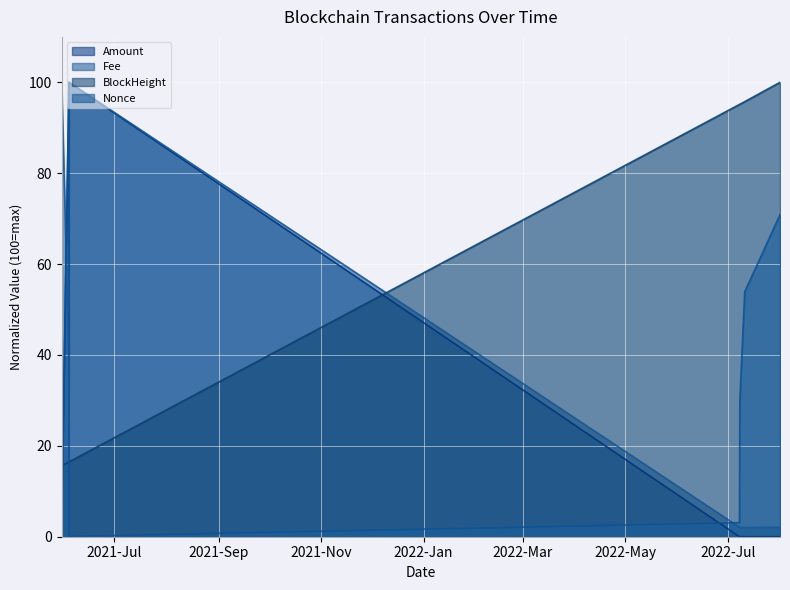

Which series has the largest range (max minus min)?

Nonce